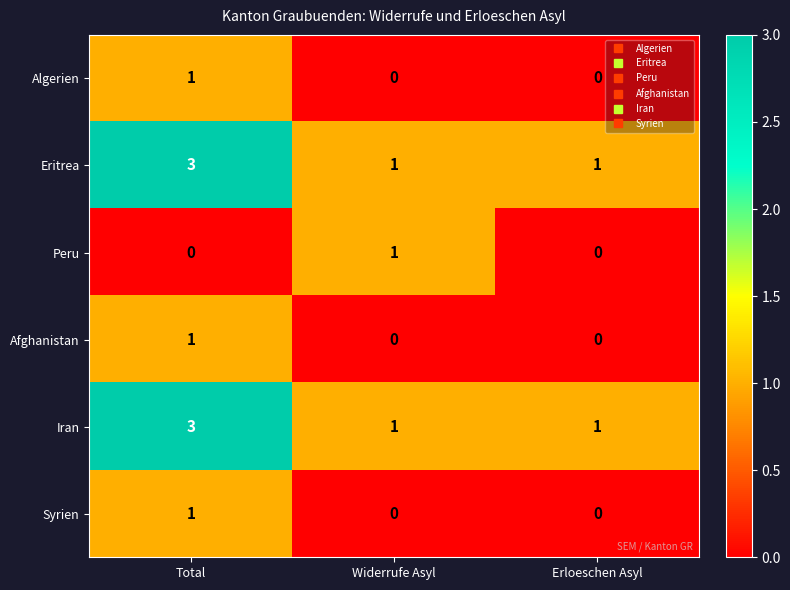

What is the greatest value displayed?

3